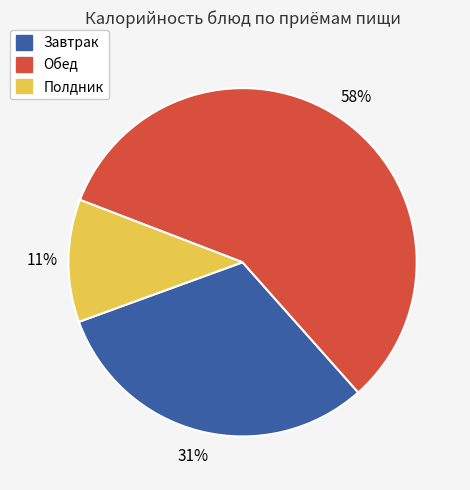

To the nearest percent, what is the average slice percentage?

33%